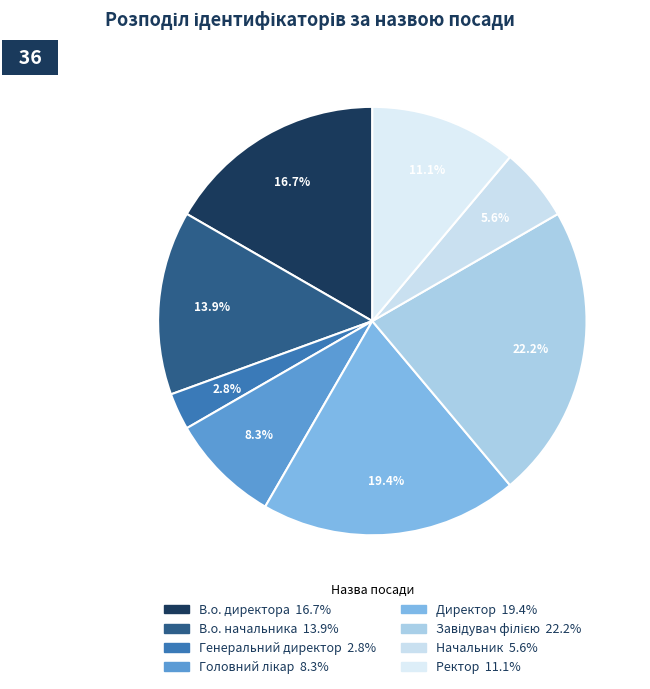

Rank the categories by value from highest to lowest.

Завідувач філією, Директор, В.о. директора, В.о. начальника, Ректор, Головний лікар, Начальник, Генеральний директор